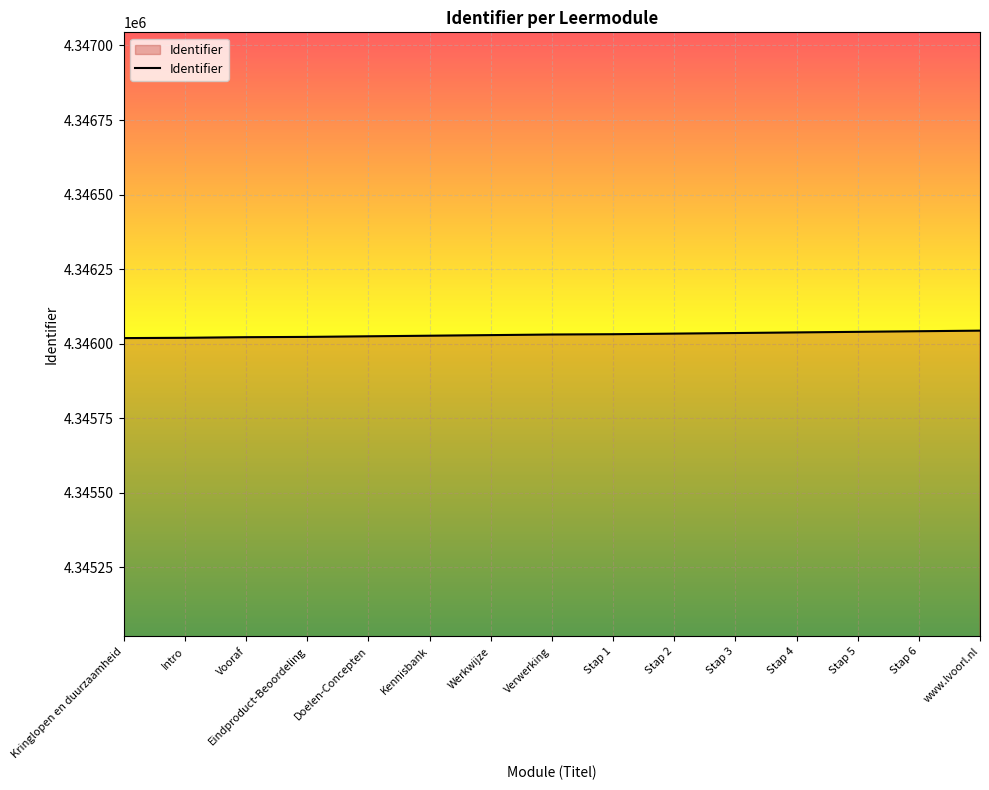

The value at Stap 3 is 1500435. True or false?

False